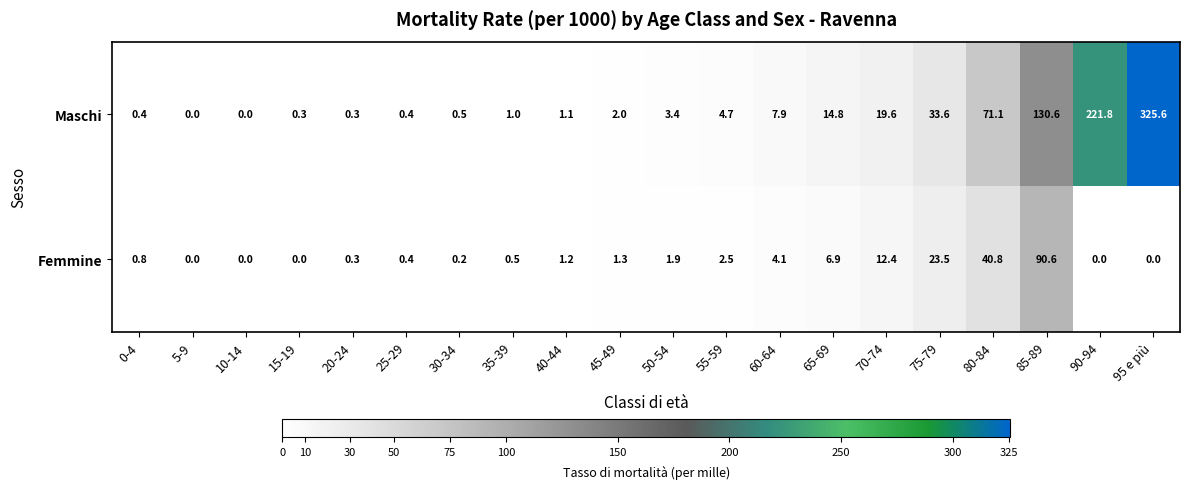

List the series in order of their overall mean, lowest first.

Femmine, Maschi